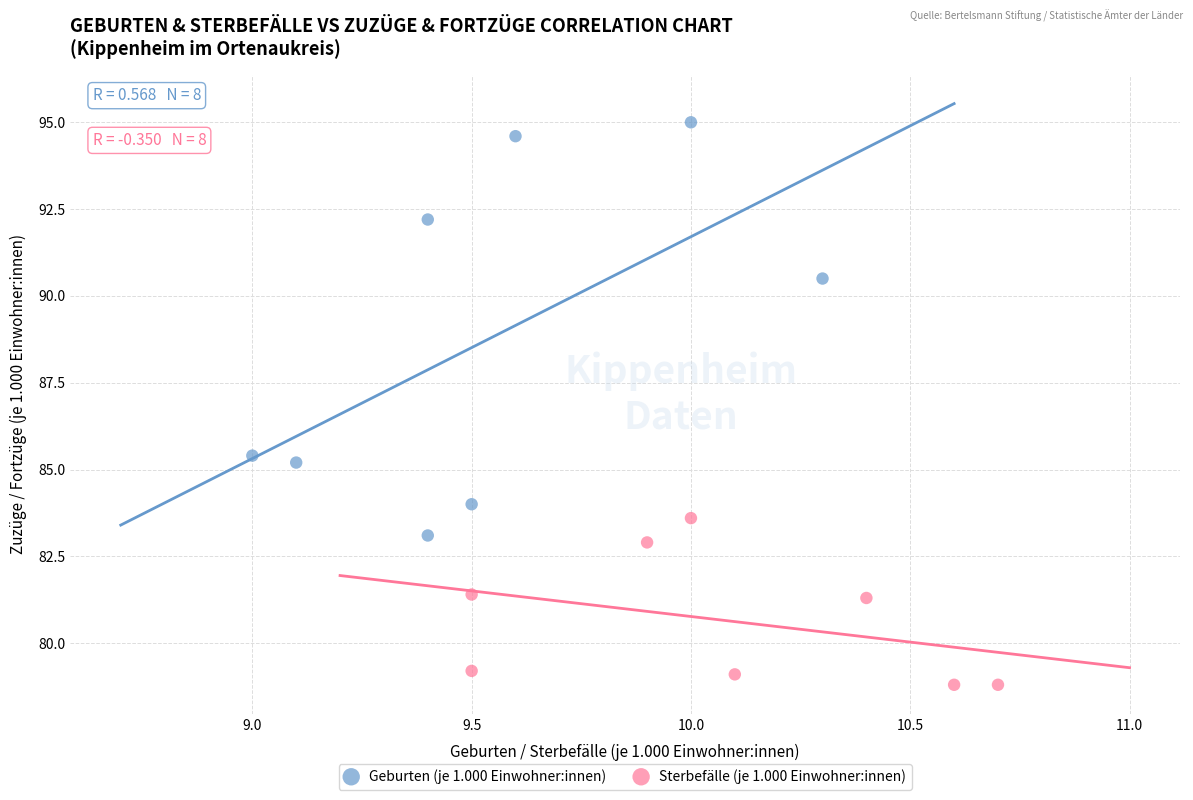

Which series reaches the minimum Y coordinate?

Sterbefälle (je 1.000 Einwohner:innen)